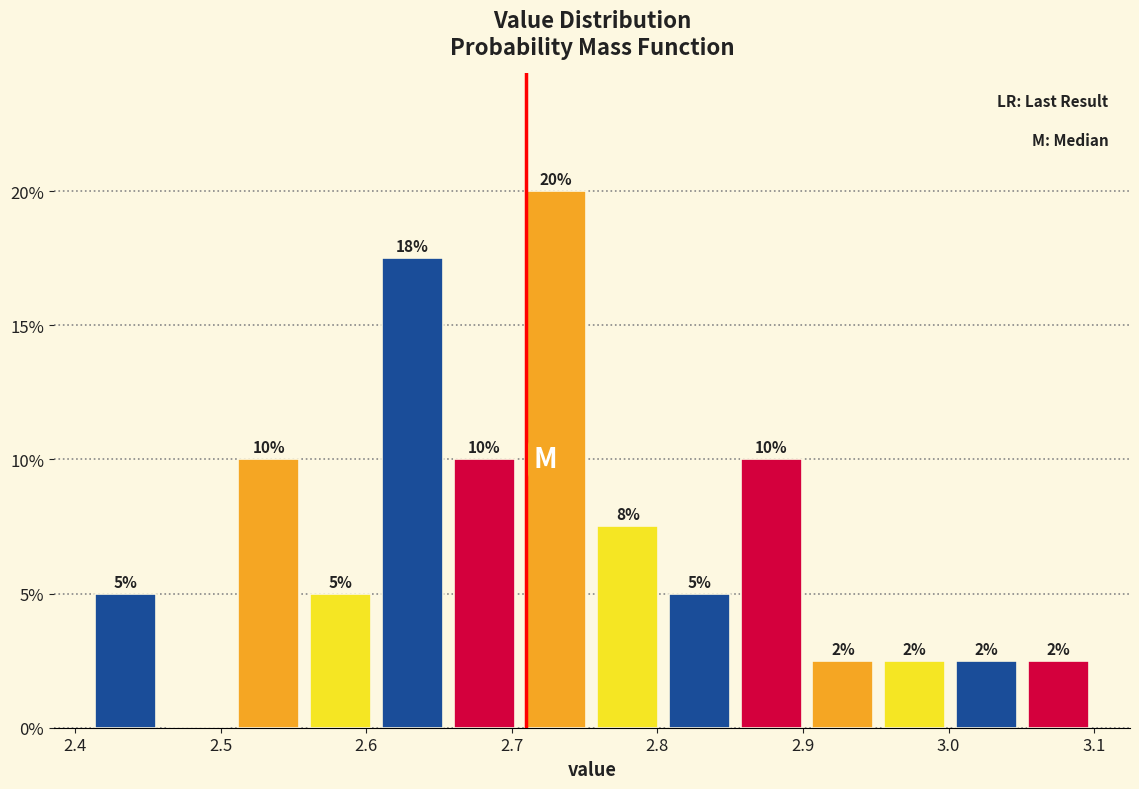

Which range on the x-axis has the tallest bar?

2.71 to 2.76